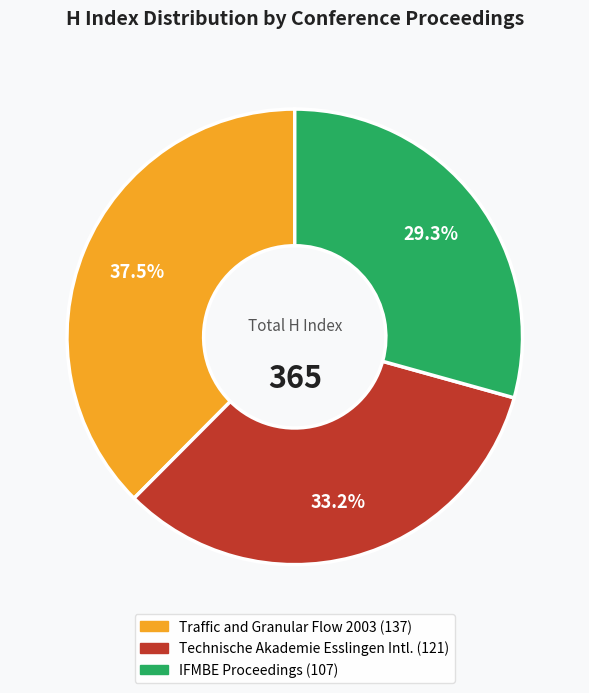

Is there any slice that represents more than half of the pie?

No